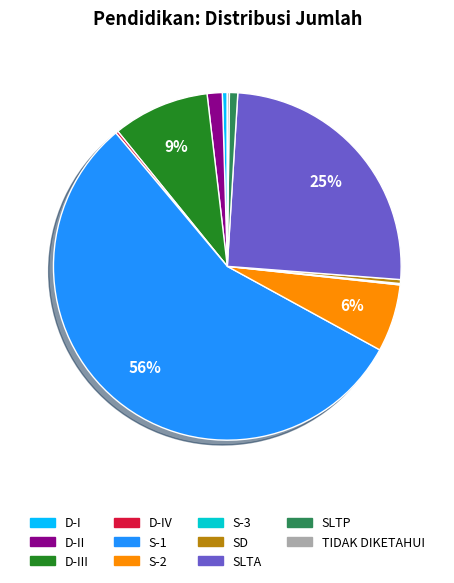

Does any single category account for the majority?

Yes